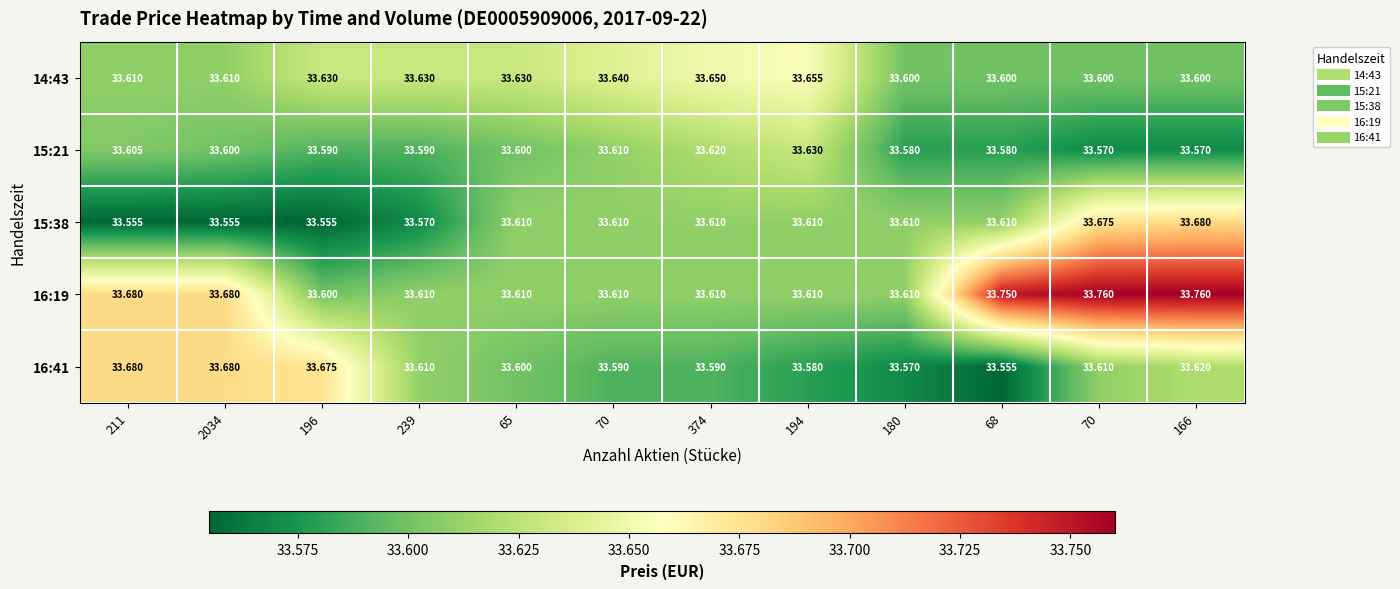

Between 65 and 194, which series saw the biggest shift?

15:21